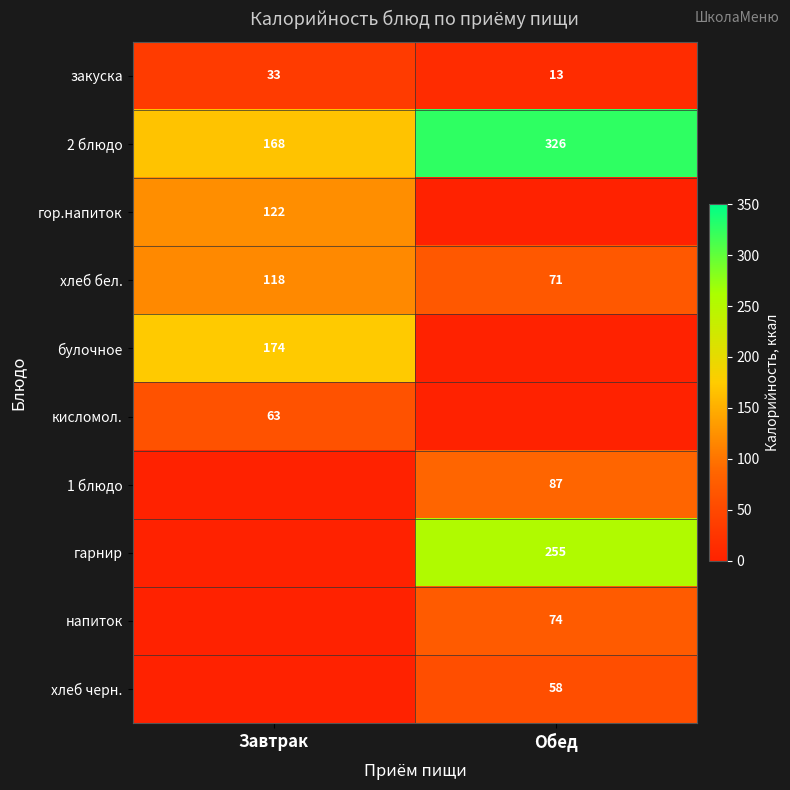

Count the number of categories in the chart.

2